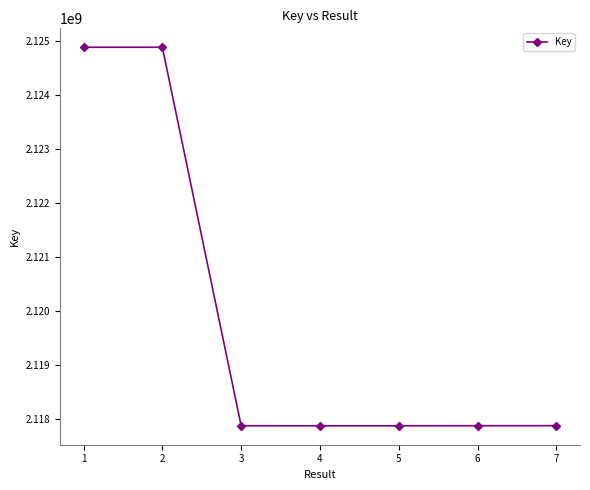

Is it true that the value at 1 is 543446116?

False